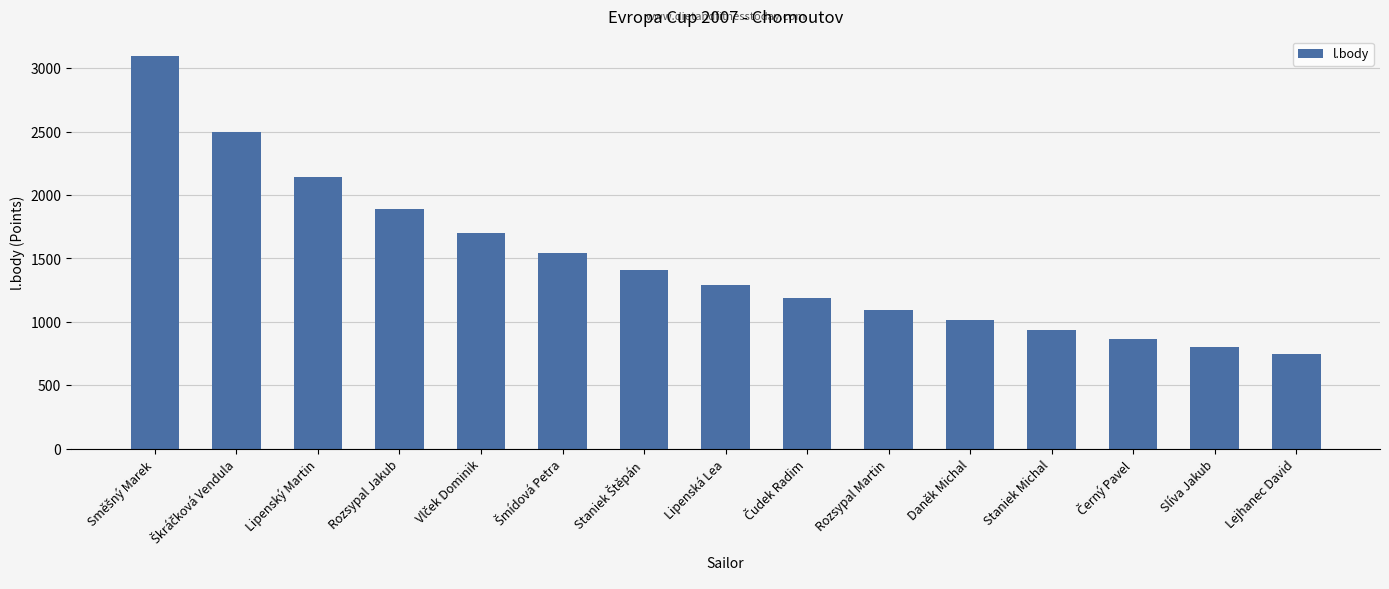

What is the ratio of the value at Lejhanec David to the value at Staniek Michal?

0.8